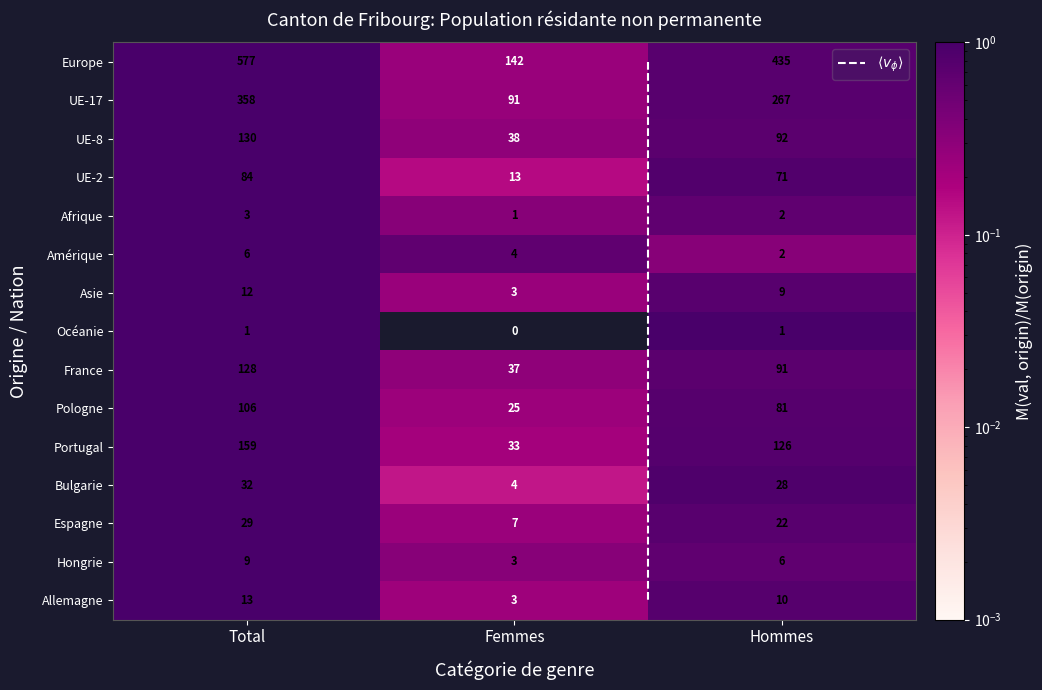

What is the average value of the Hongrie series?

0.7